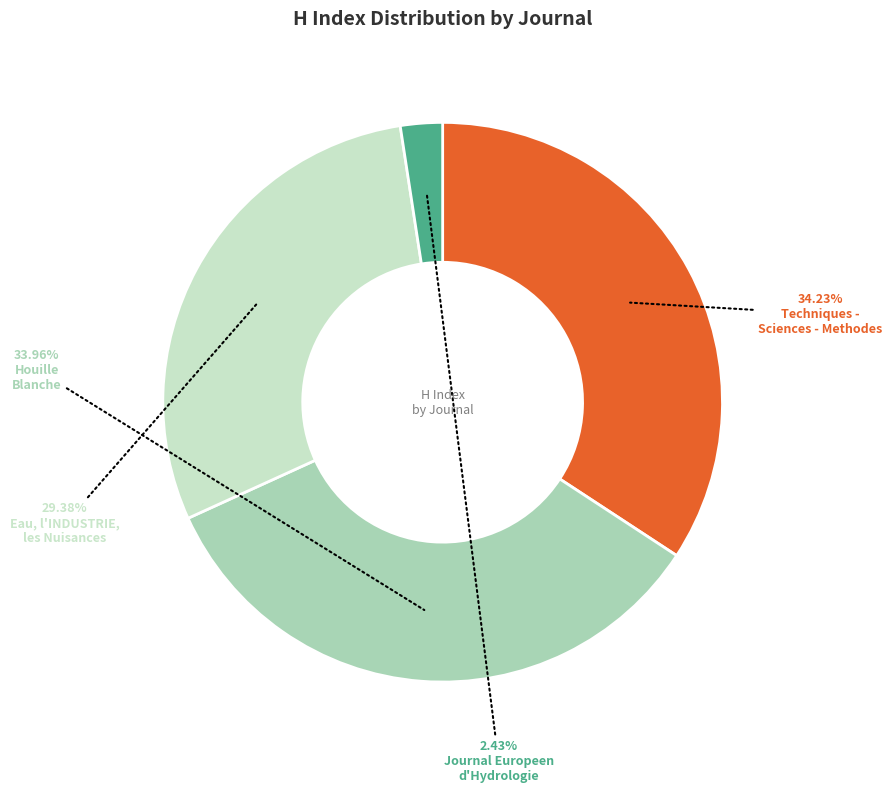

Is there any slice that represents more than half of the pie?

No